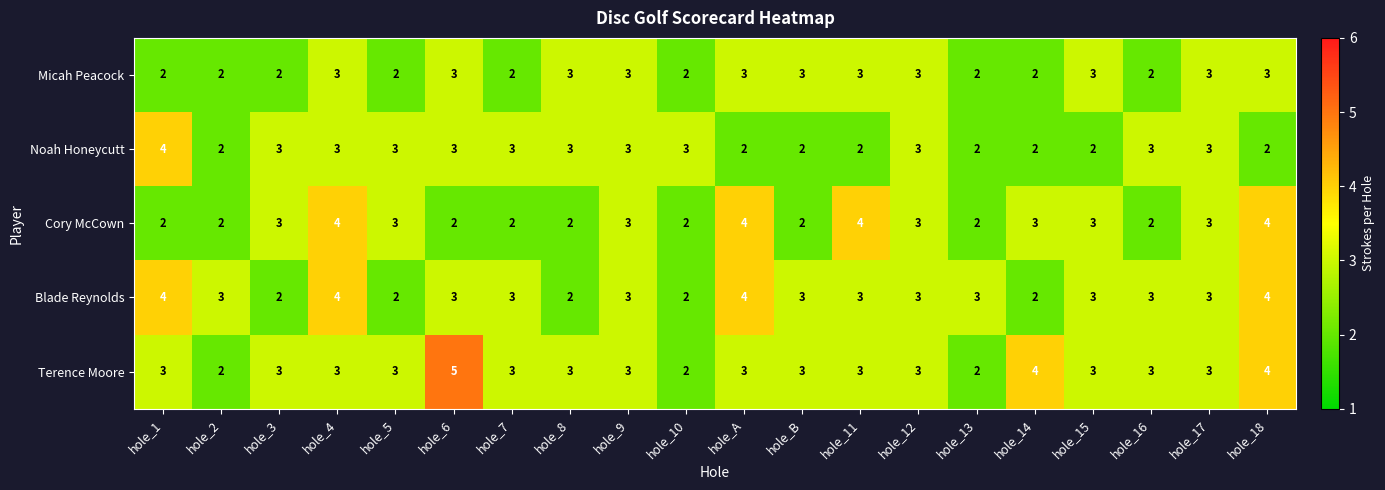

What is the sum of the Cory McCown values at hole_4 and hole_14?

7